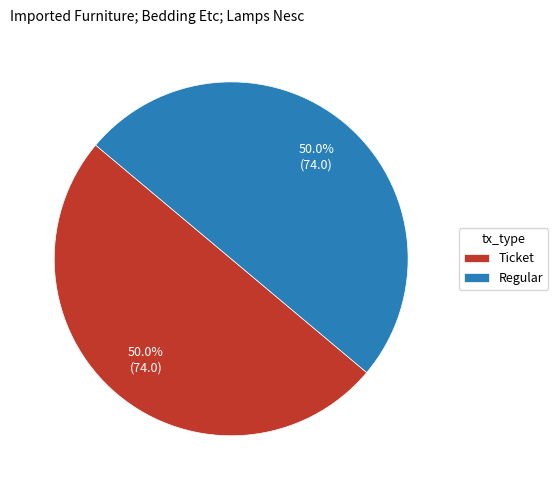

Approximately how many times larger is the value at Ticket compared to Regular?

1.0